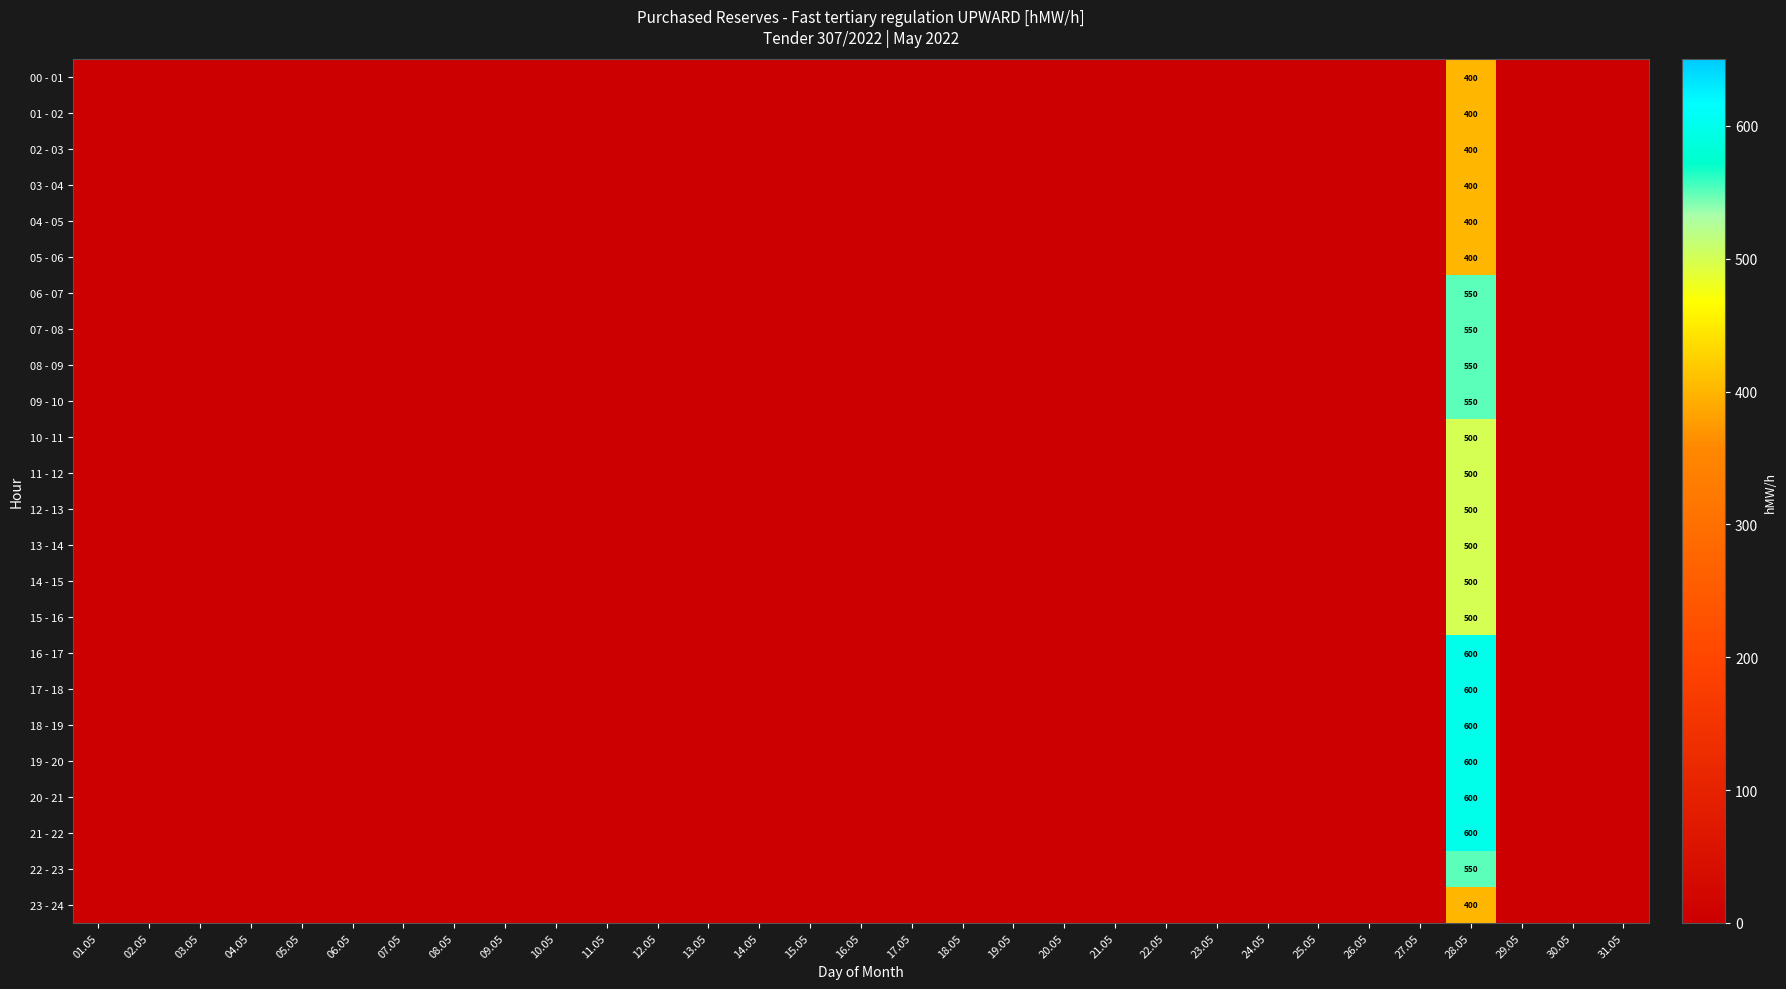

What is the difference between the highest and lowest values at 28.05?

200